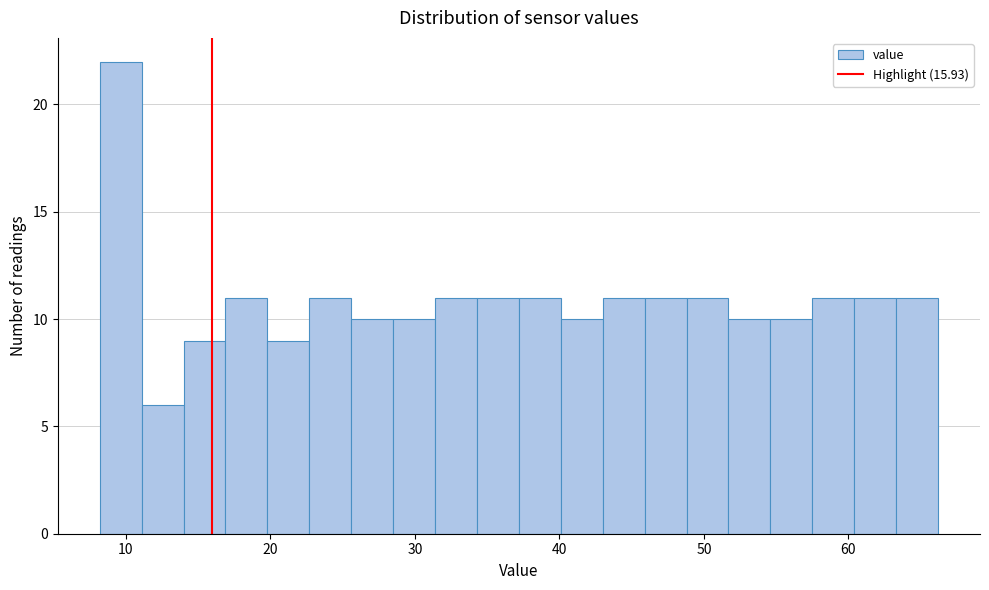

Around what value on the x-axis is the tallest bar? Give the approximate position of its centre, as read against the axis.

10